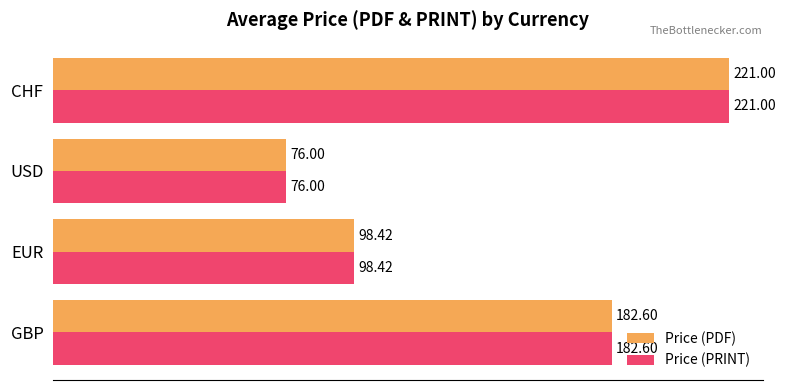

How many values in the Price (PRINT) series are below 182?

2